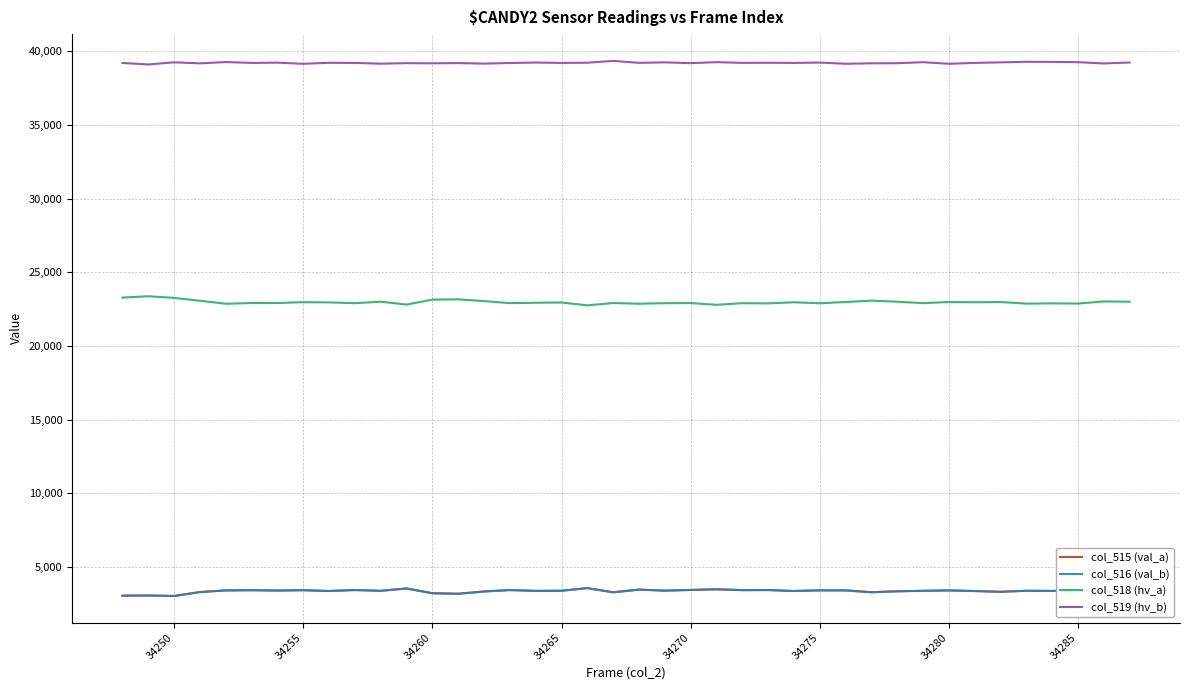

True or false: col_518 (hv_a) and col_519 (hv_b) cross at least once.

False